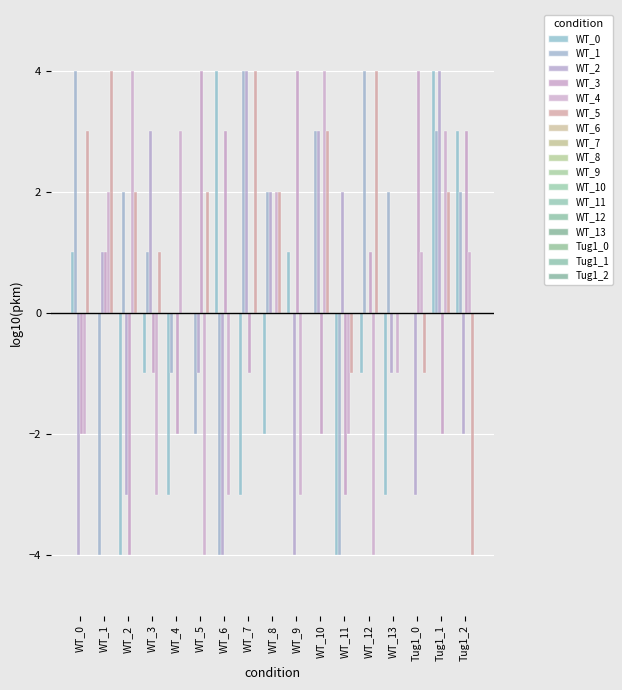

At which category is the sum across all series the highest?

Tug1_1